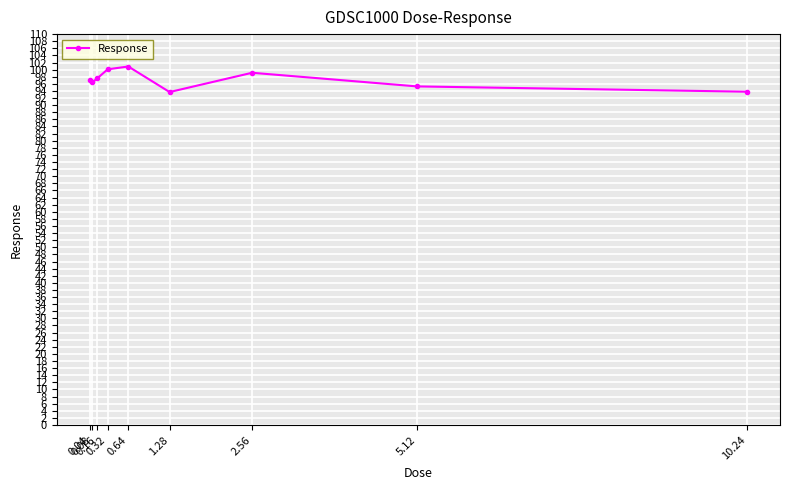

The value at 0.32 is 31.7. True or false?

False